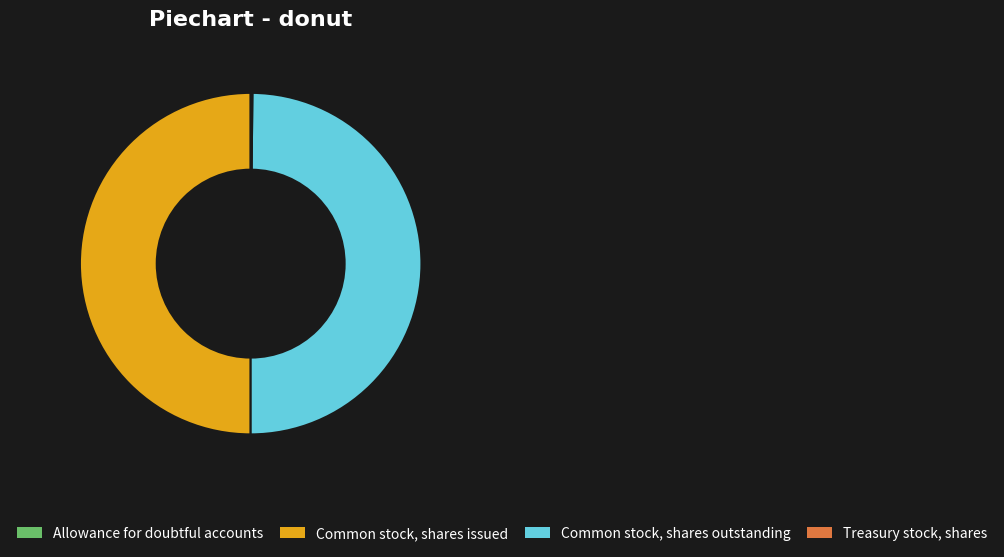

What is the ratio of the value at Common stock, shares outstanding to the value at Common stock, shares issued?

1.0